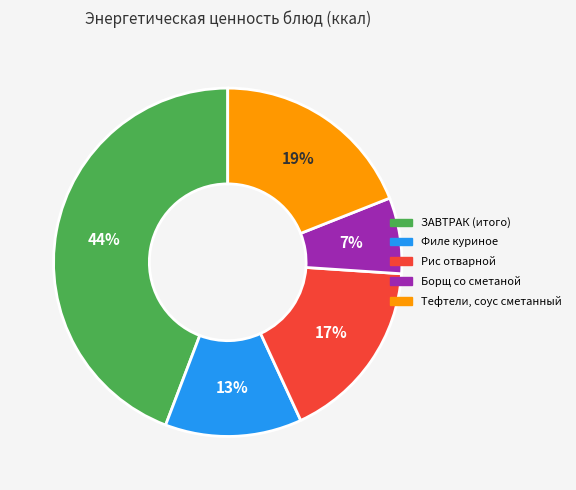

To the nearest percent, what is the average slice percentage?

20%